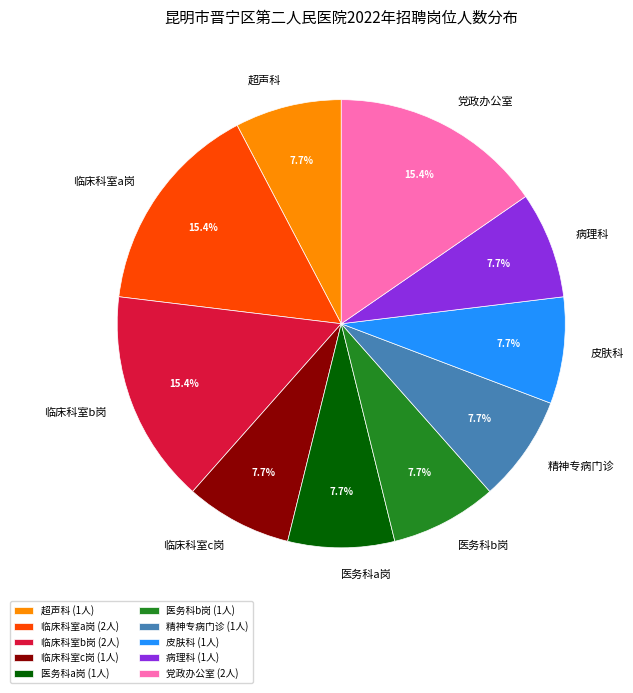

Count the number of slices in the pie.

10